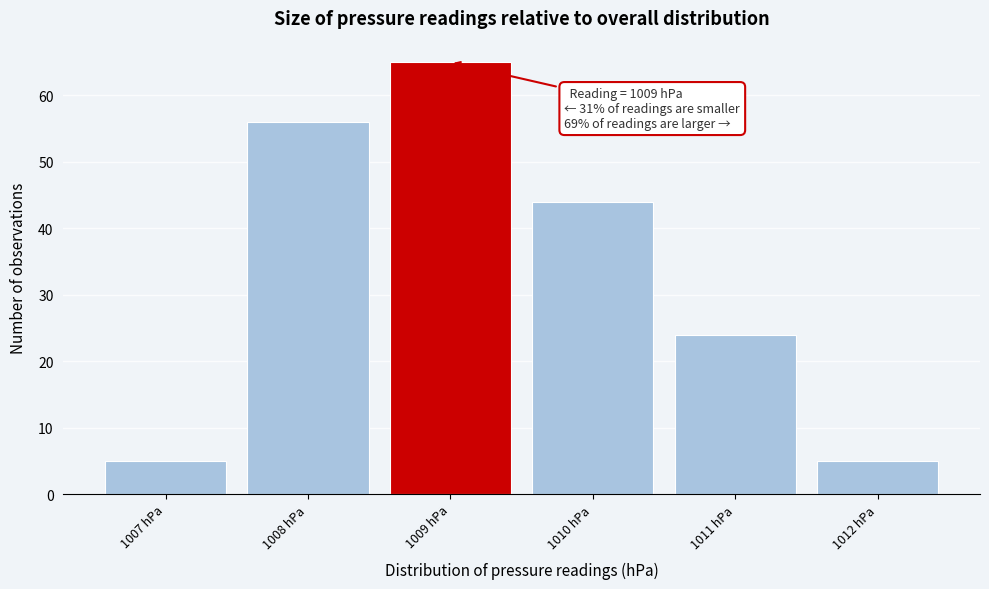

Which range on the x-axis has the tallest bar?

1008.5 to 1009.5